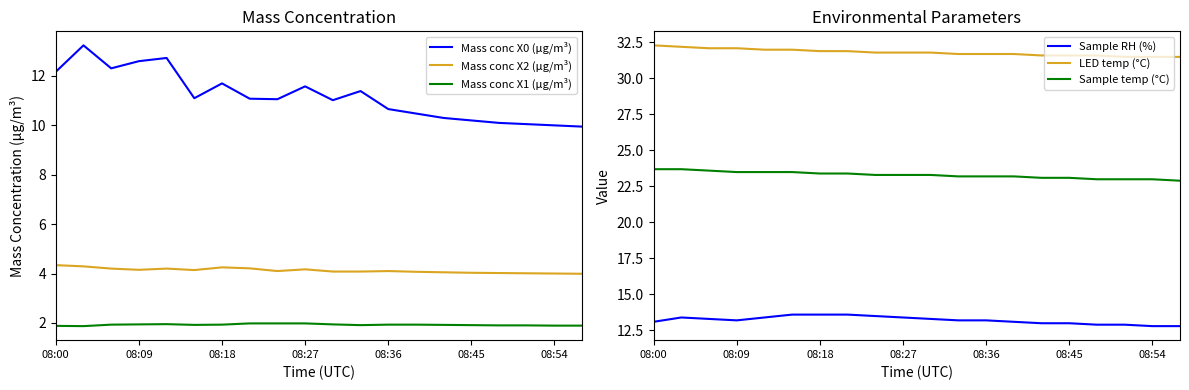

Rank the series by their maximum value, from highest to lowest.

LED temp (°C), Sample temp (°C), Sample RH (%), Mass conc X0 (μg/m³), Mass conc X2 (μg/m³), Mass conc X1 (μg/m³)